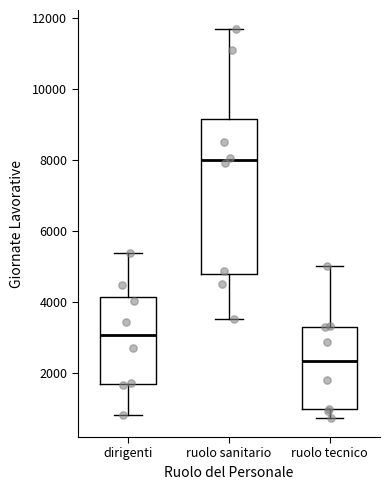

Comparing the boxes themselves (not the whiskers), which one is the tallest?

ruolo sanitario